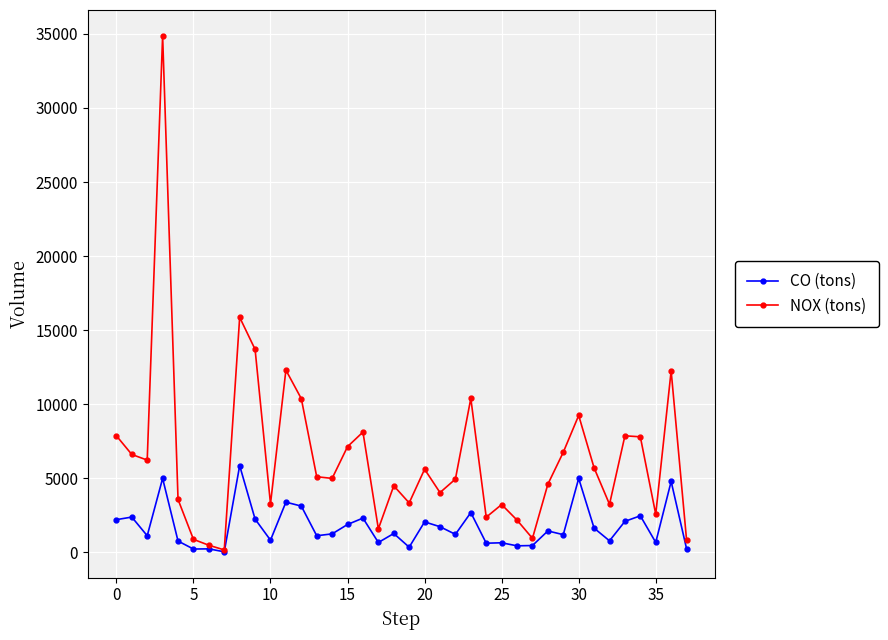

What is the highest value of the CO (tons) series?

5848.5